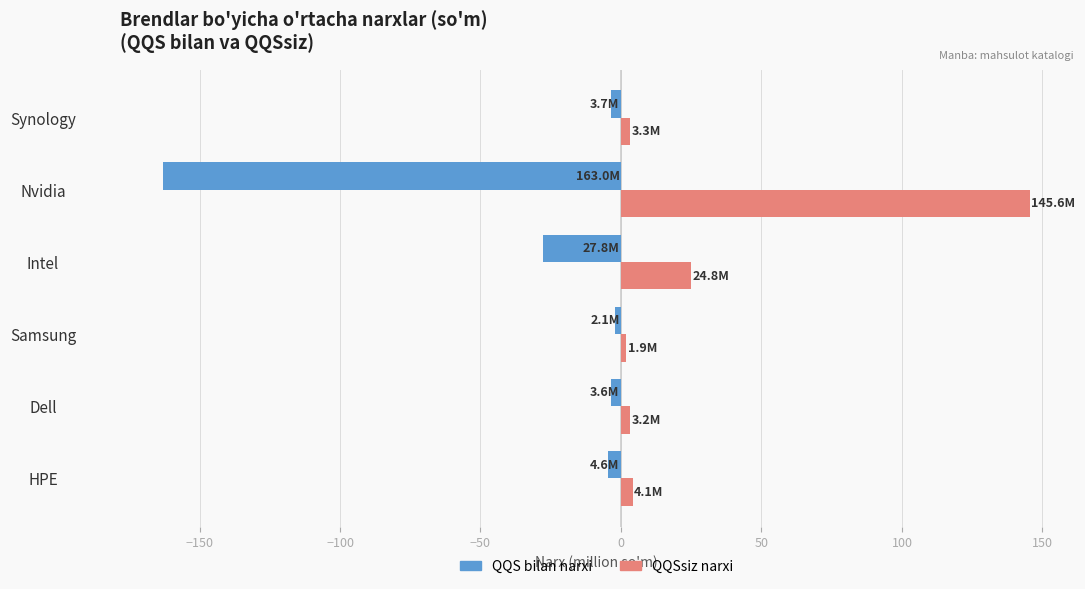

Is the value of QQS bilan narxi at Nvidia greater than the value of QQSsiz narxi at Intel?

No